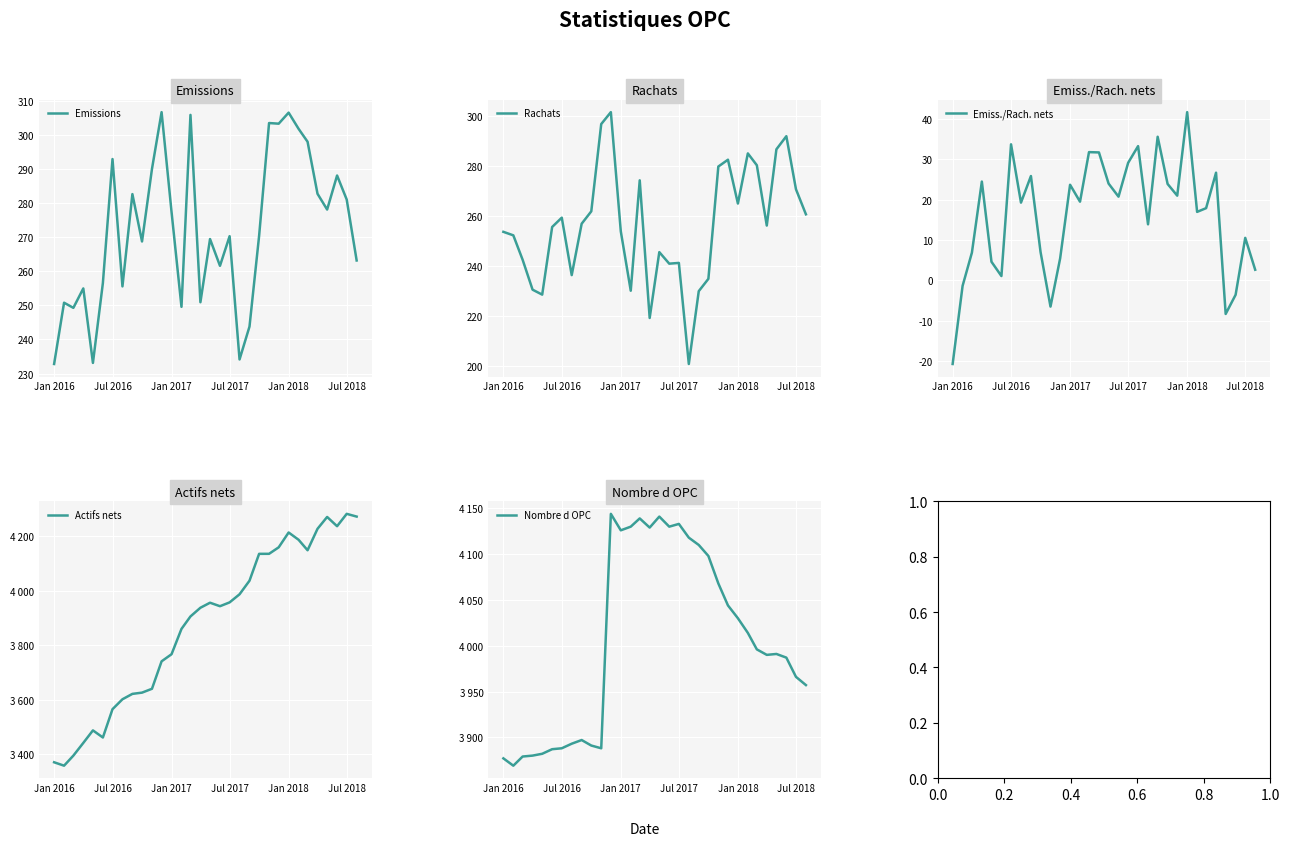

How many values in the Rachats series are below 256?

16